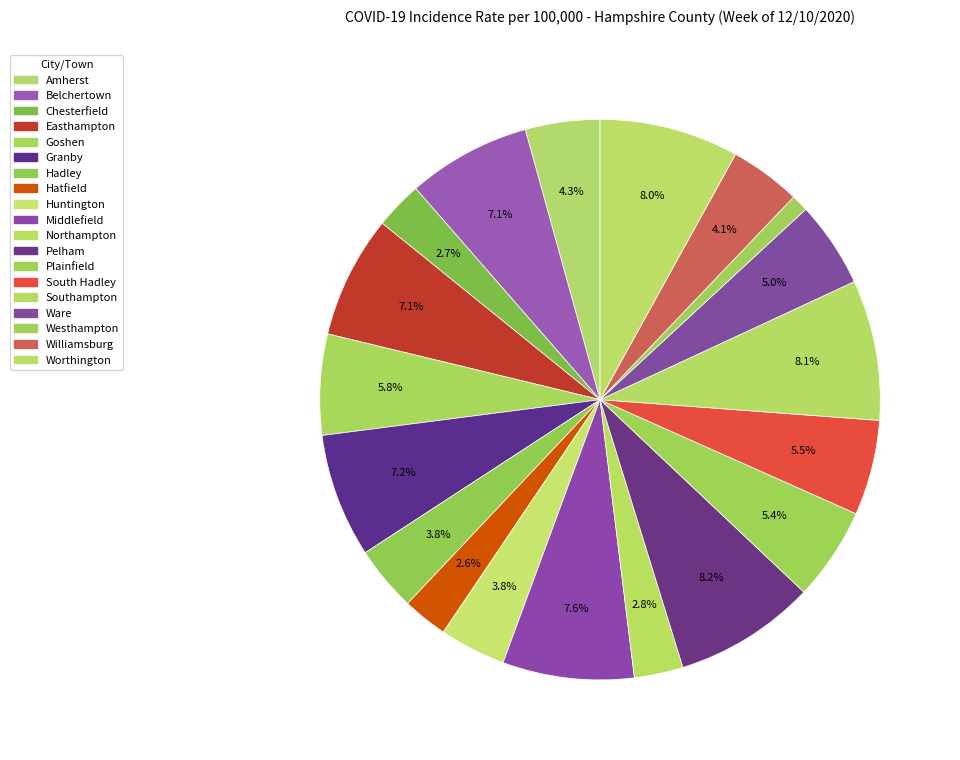

How many segments does this pie chart have?

19